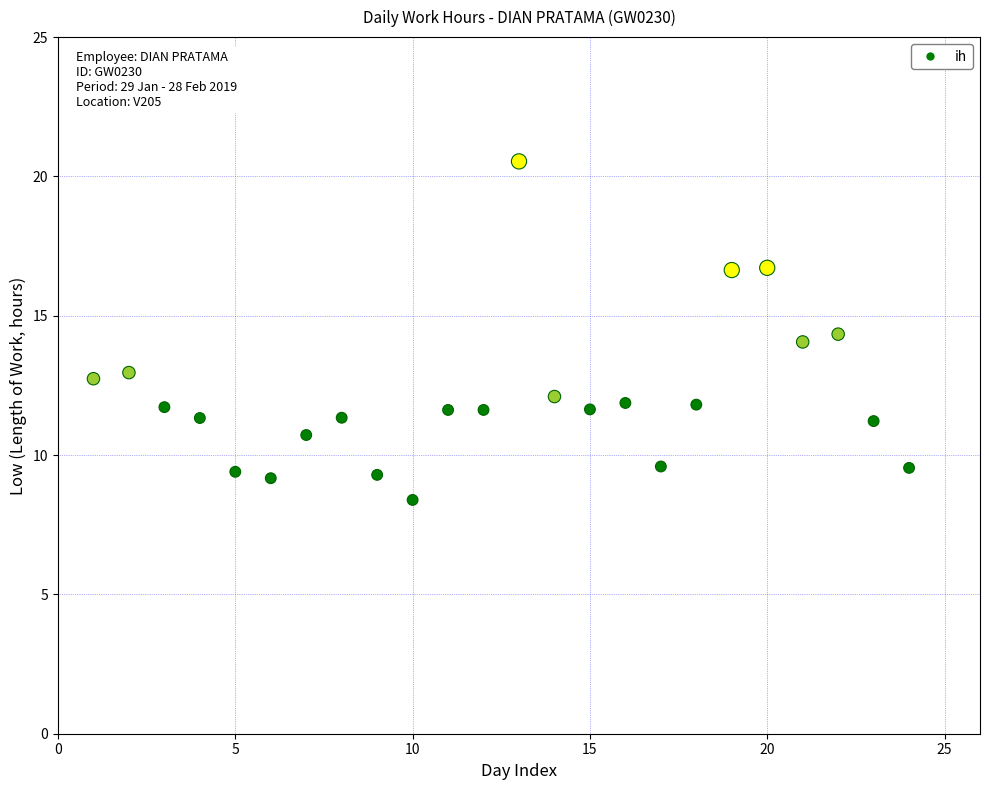

What is the range of X values (max minus min)?

23.0